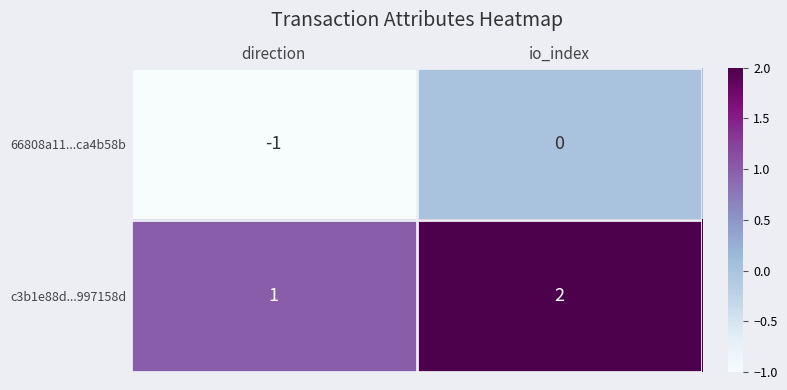

Is the value of 66808a11...ca4b58b at io_index greater than the value of c3b1e88d...997158d at io_index?

No